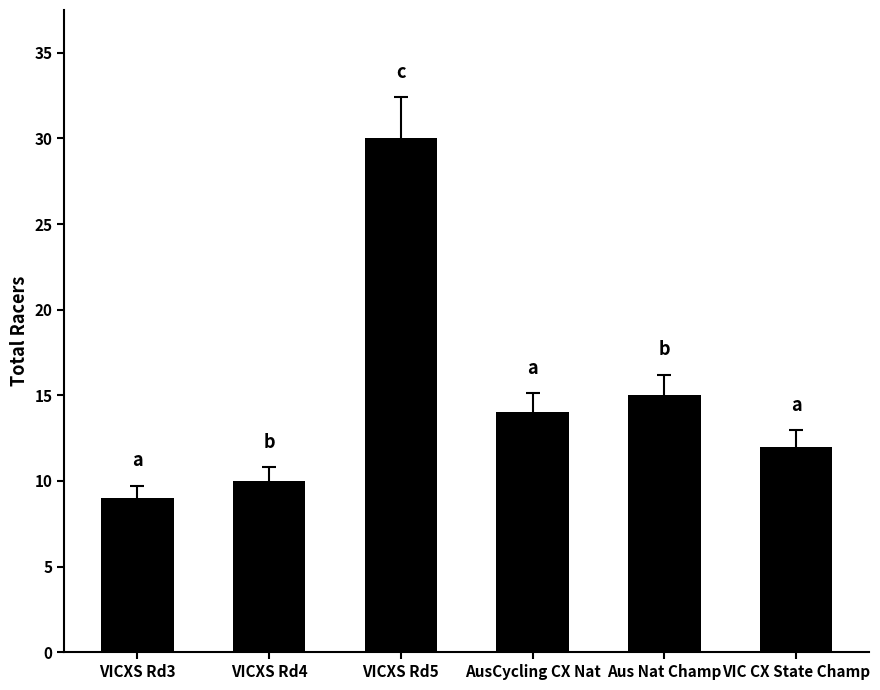

List the labels in order of value, smallest first.

VICXS Rd3, VICXS Rd4, VIC CX State Champ, AusCycling CX Nat, Aus Nat Champ, VICXS Rd5